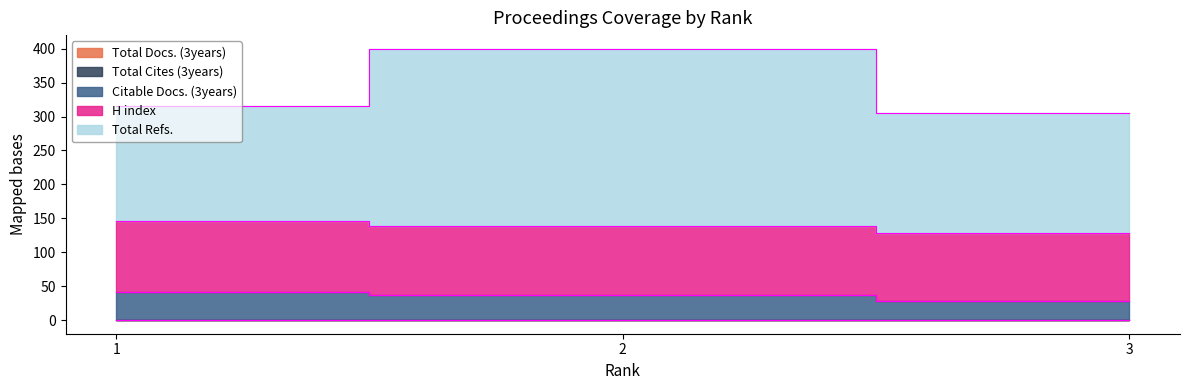

At how many categories does at least one series exceed 44?

3